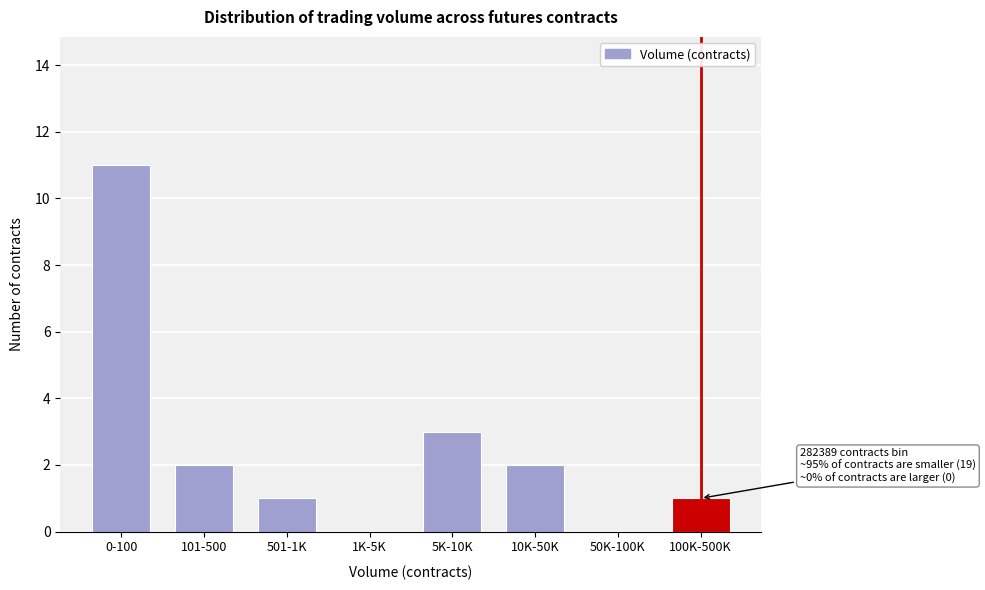

Reading right to left, extract all data points from this chart.

100K-500K=1	50K-100K=0	10K-50K=2	5K-10K=3	1K-5K=0	501-1K=1	101-500=2	0-100=11